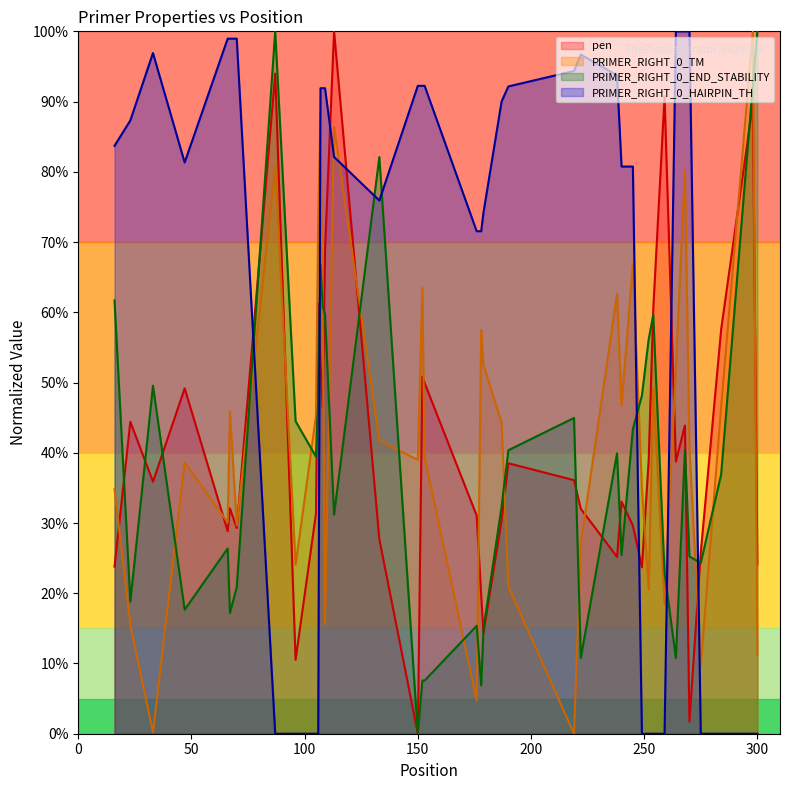

The value of PRIMER_RIGHT_0_HAIRPIN_TH at 150 is 92.2. True or false?

True